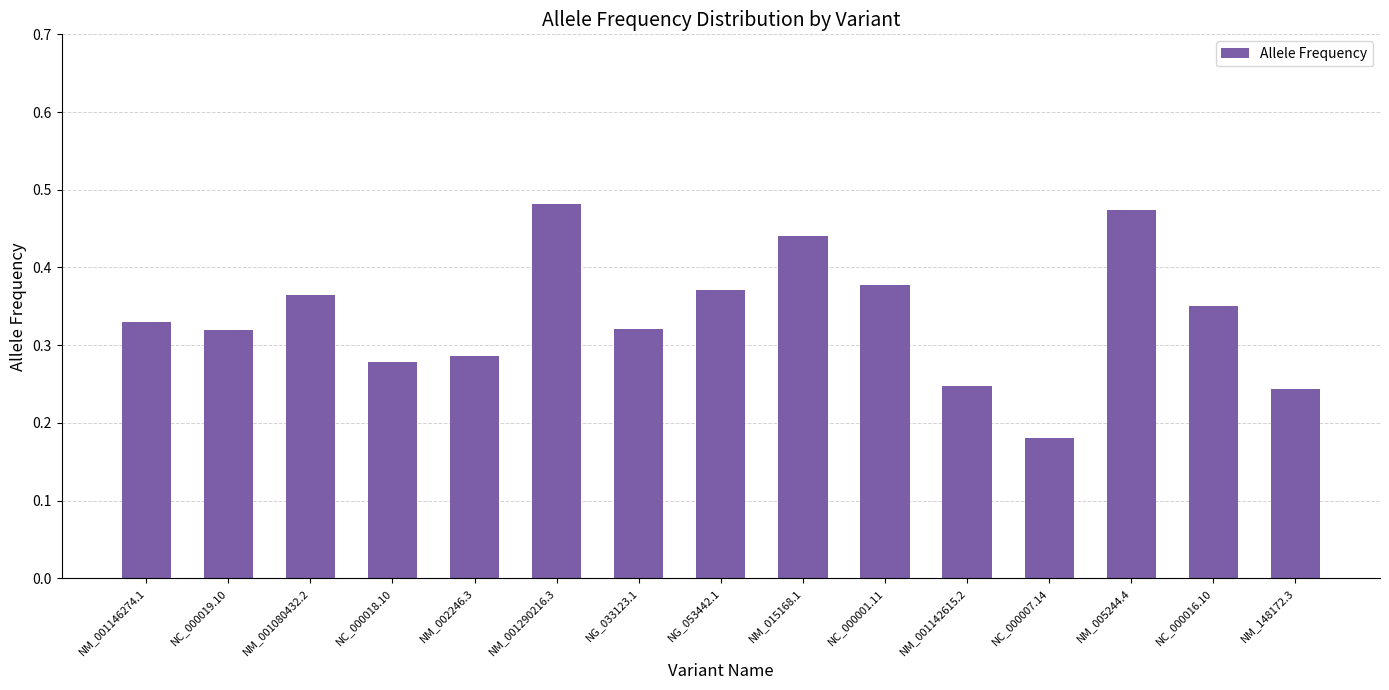

Does the chart contain any negative values?

No